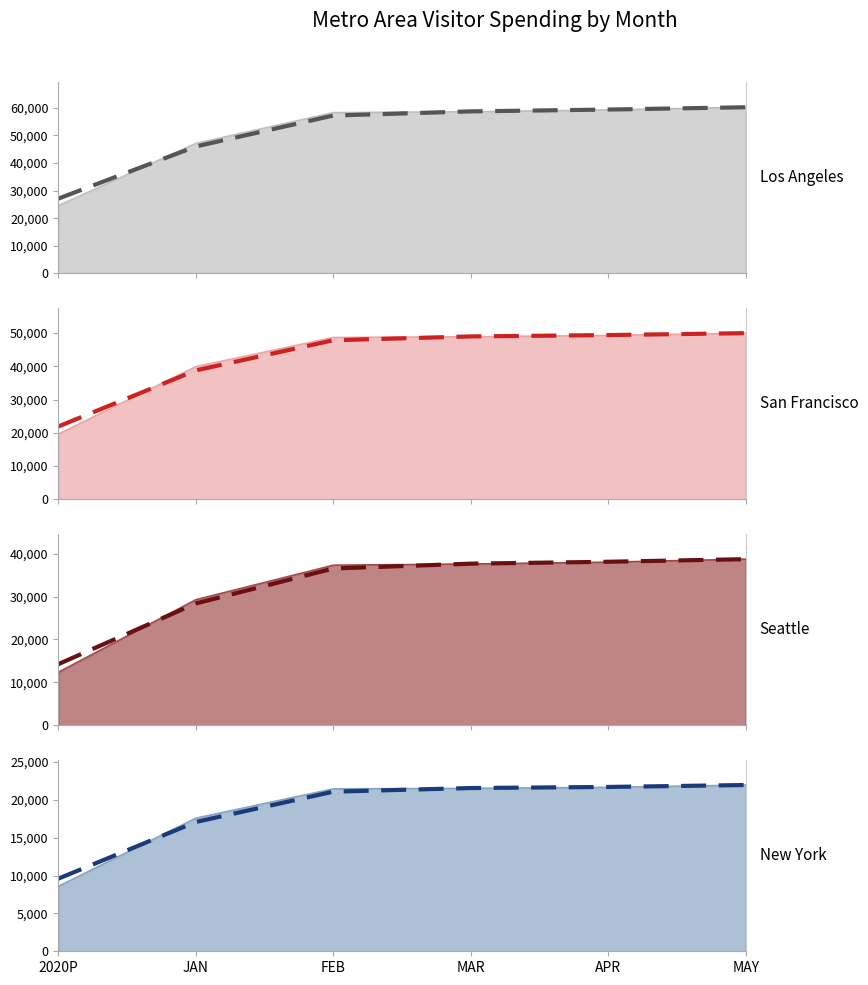

Is the value of New York-Newark-Jersey City NY-NJ-PA (trend) at APR greater than the value of Los Angeles-Long Beach-Anaheim CA (trend) at JAN?

No